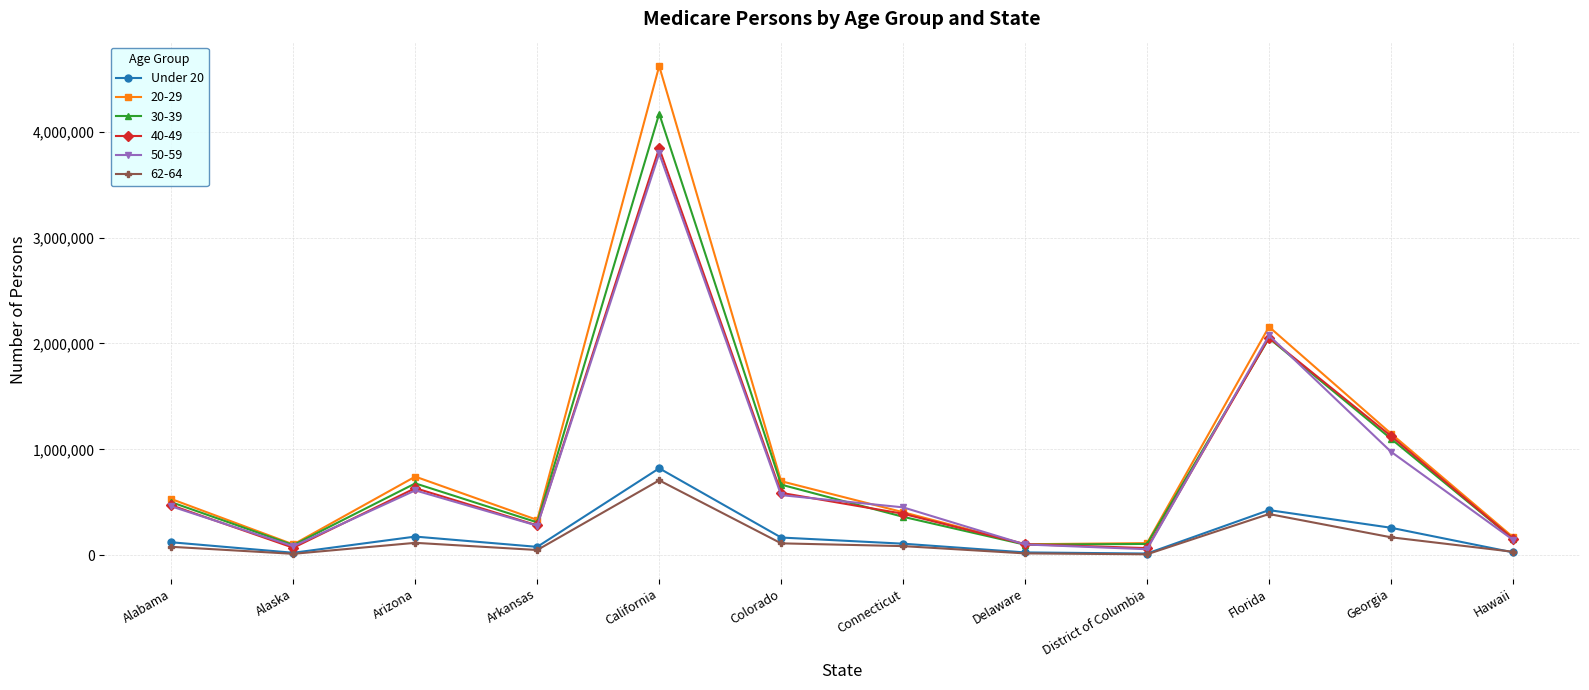

What is the difference between the highest and lowest values at California?

3908826